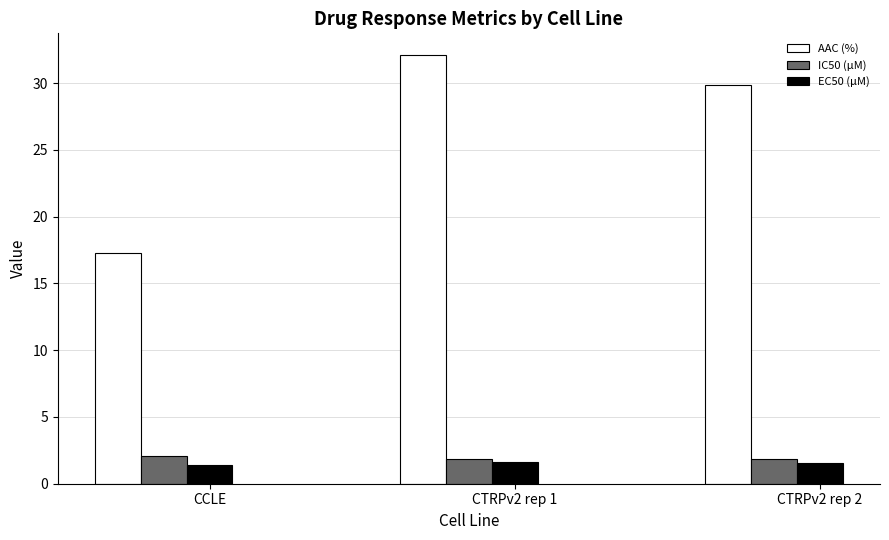

Which category has the highest value across all series?

CTRPv2 rep 1